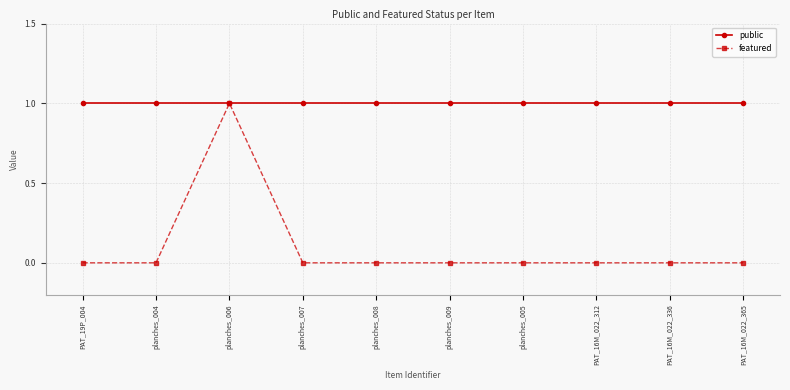

What is the label of the 6th point from the right?

planches_008